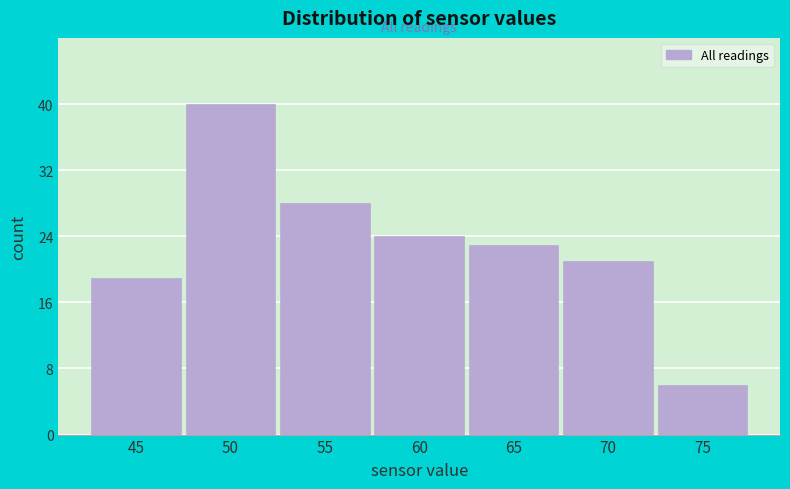

Reading left to right, transcribe all the data shown in this chart.

19	40	28	24	23	21	6